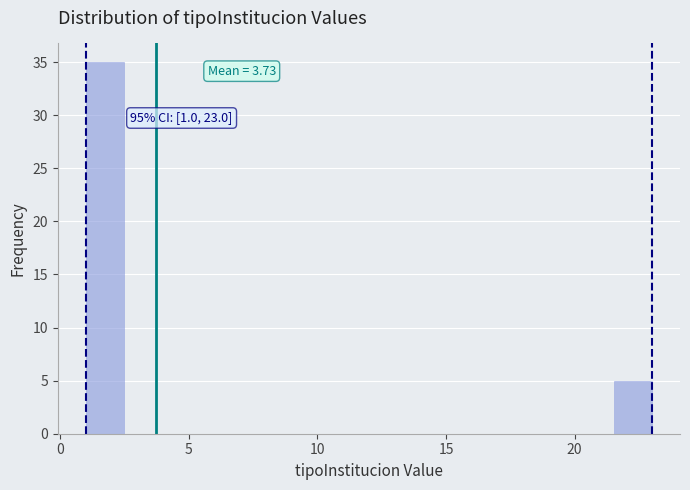

Read against the x-axis, roughly where is the centre of the tallest bar?

1.5